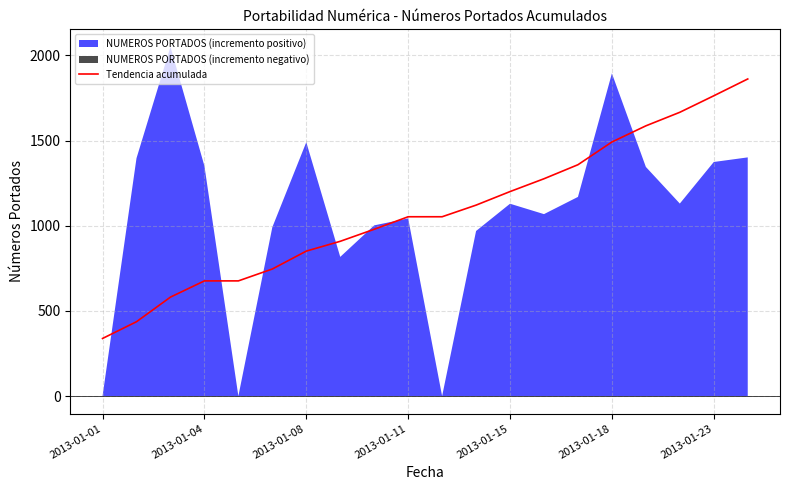

Which category has the lowest value in the Tendencia acumulada series?

2013-01-01